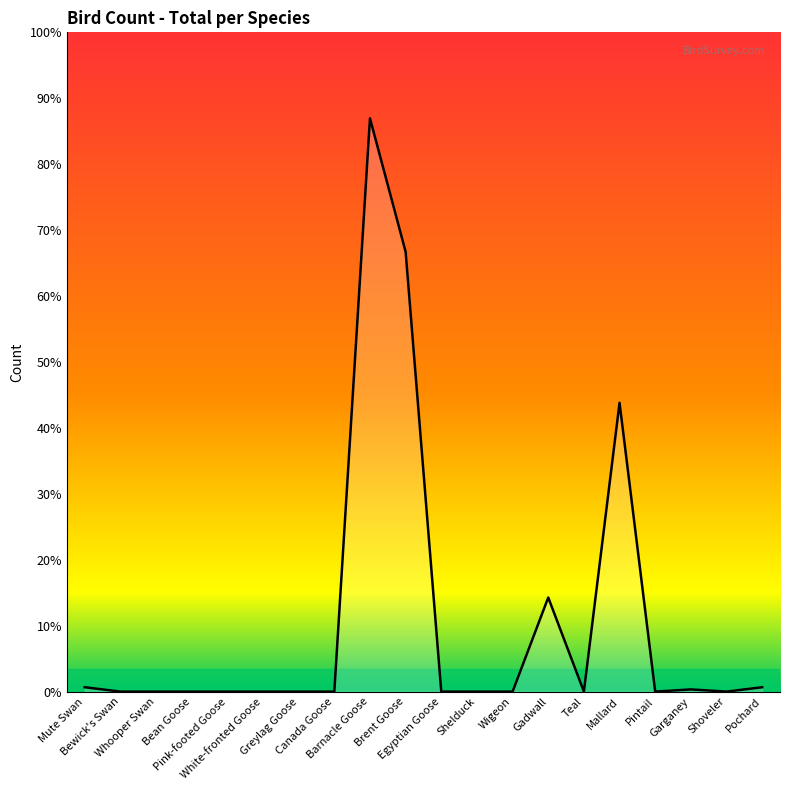

How many points are lower than both their immediate neighbors (excluding endpoints)?

3